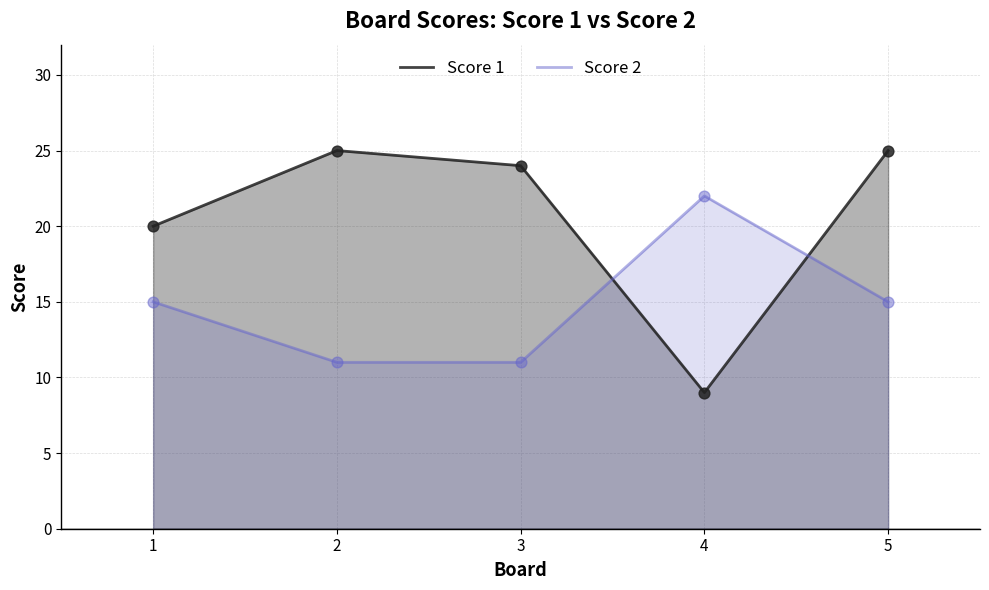

Which series reaches the maximum Y coordinate?

Score 1